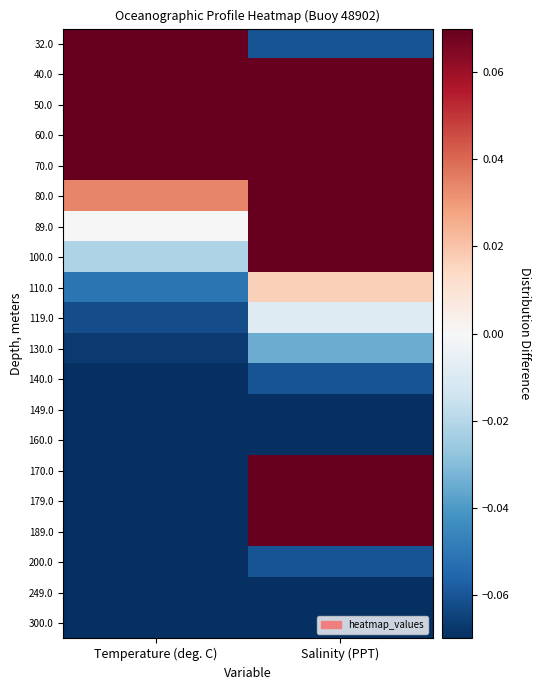

What is the difference between the highest and lowest values at Salinity (PPT)?

1.0